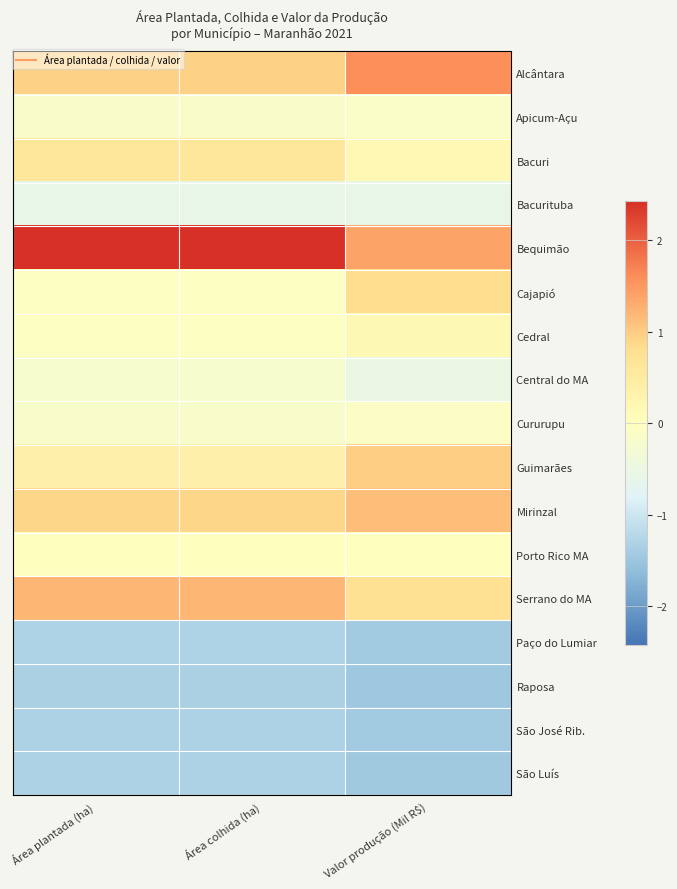

What is the minimum value shown in the chart?

-1.5